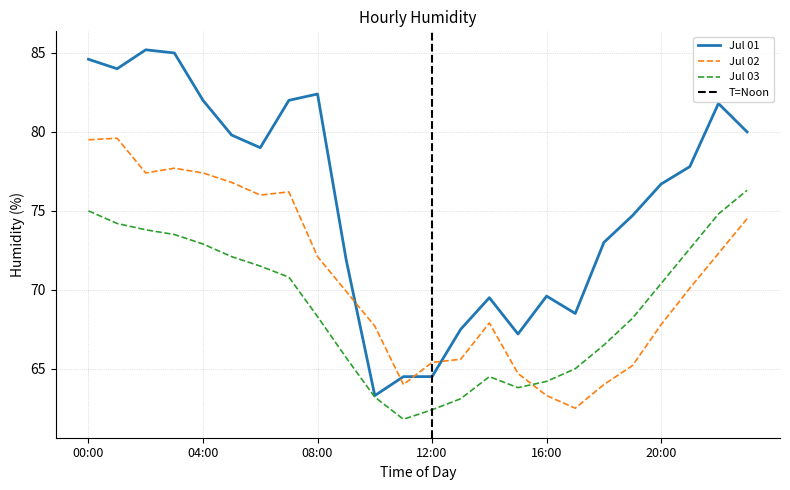

What is the total value across all series at 00:00?

239.1